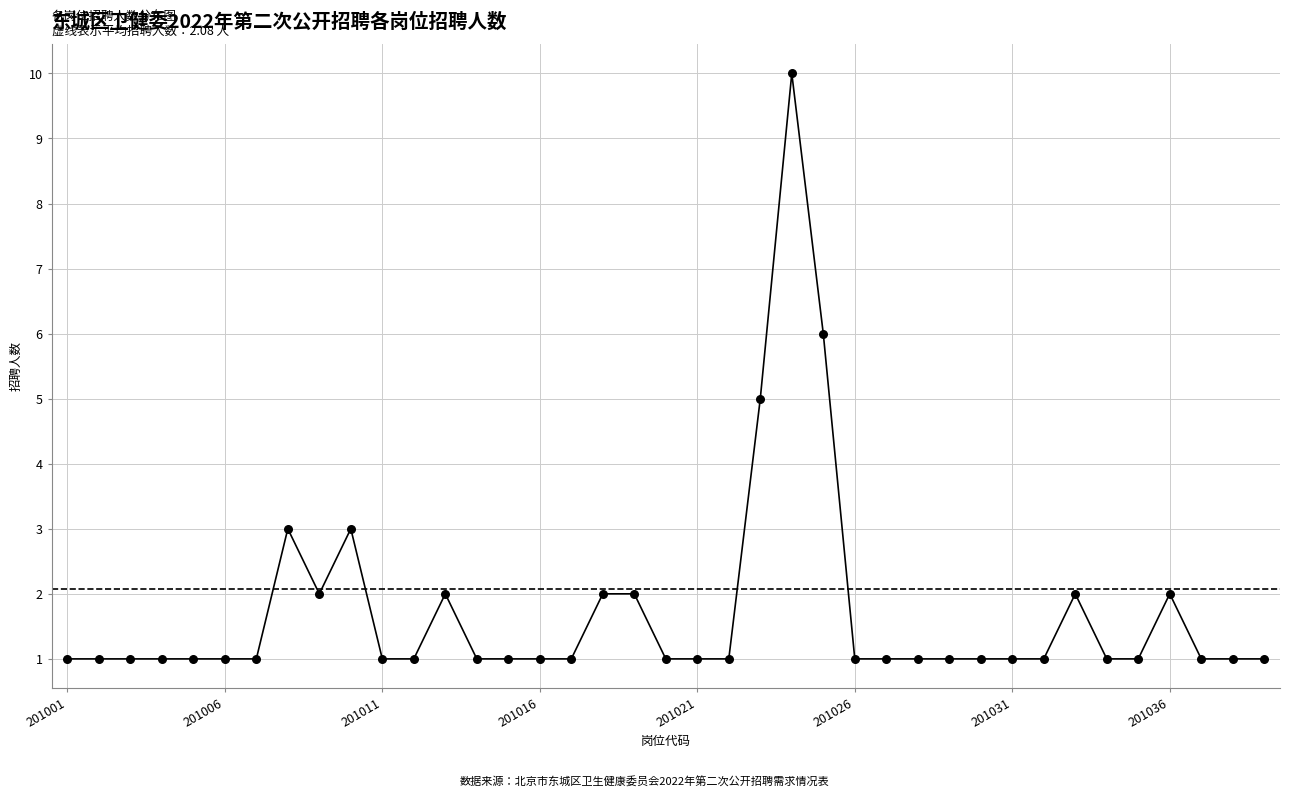

What is the difference between the maximum and minimum values?

9